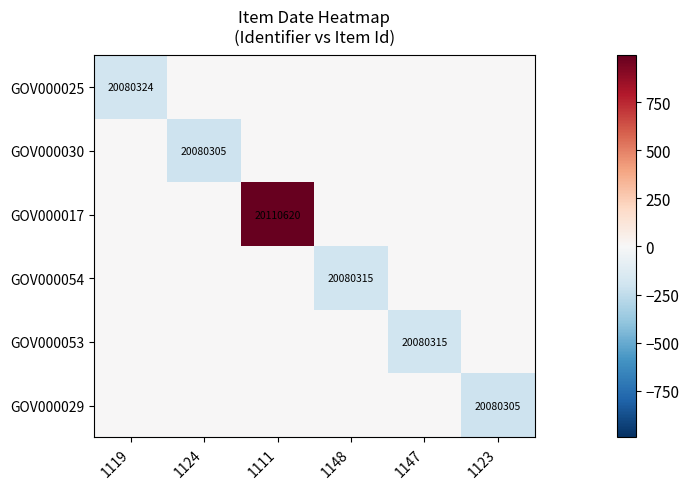

What is the total value across all series at 1148?

-196.5